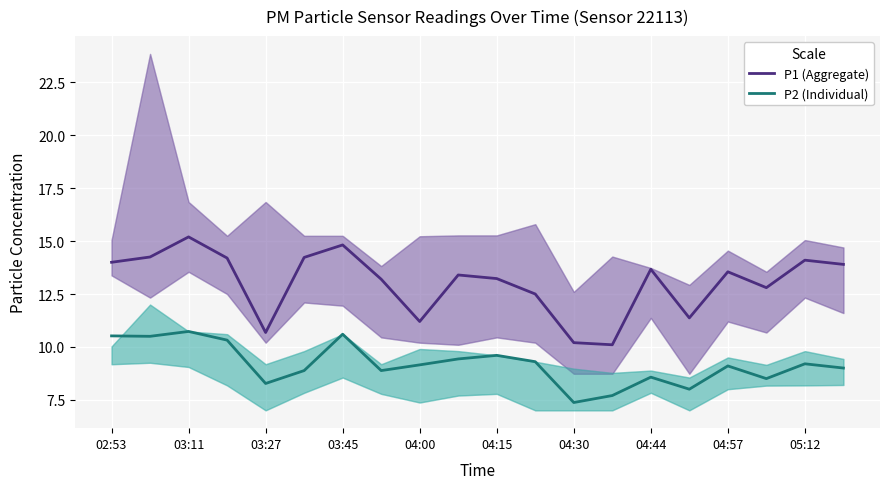

Which series has the widest spread of values?

P1 (PM10)